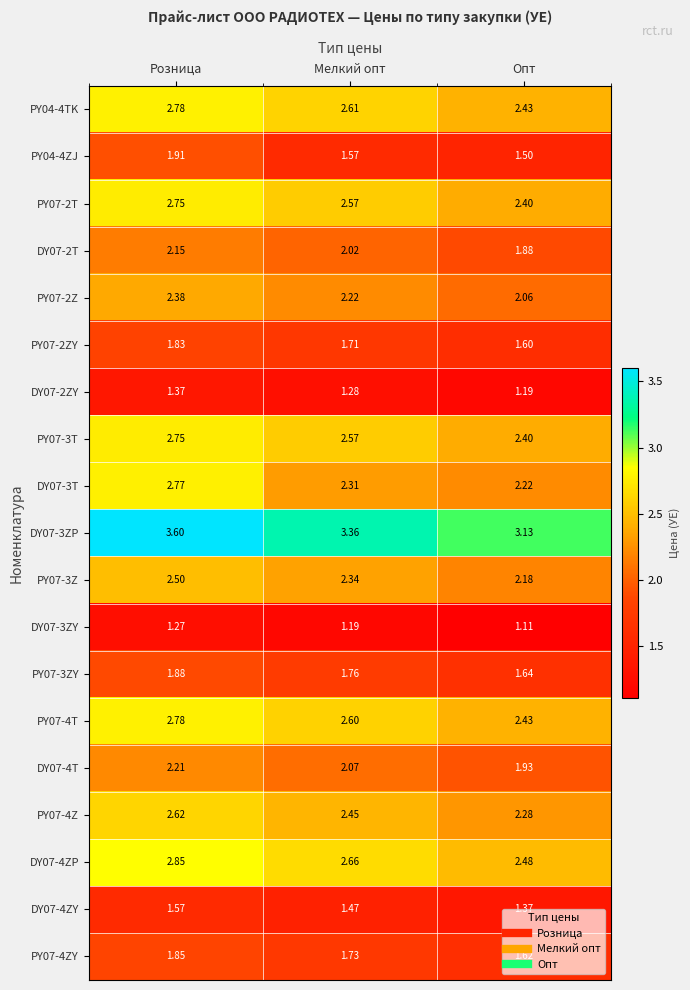

Where is PY07-3ZY nearest to the value 1?

Опт